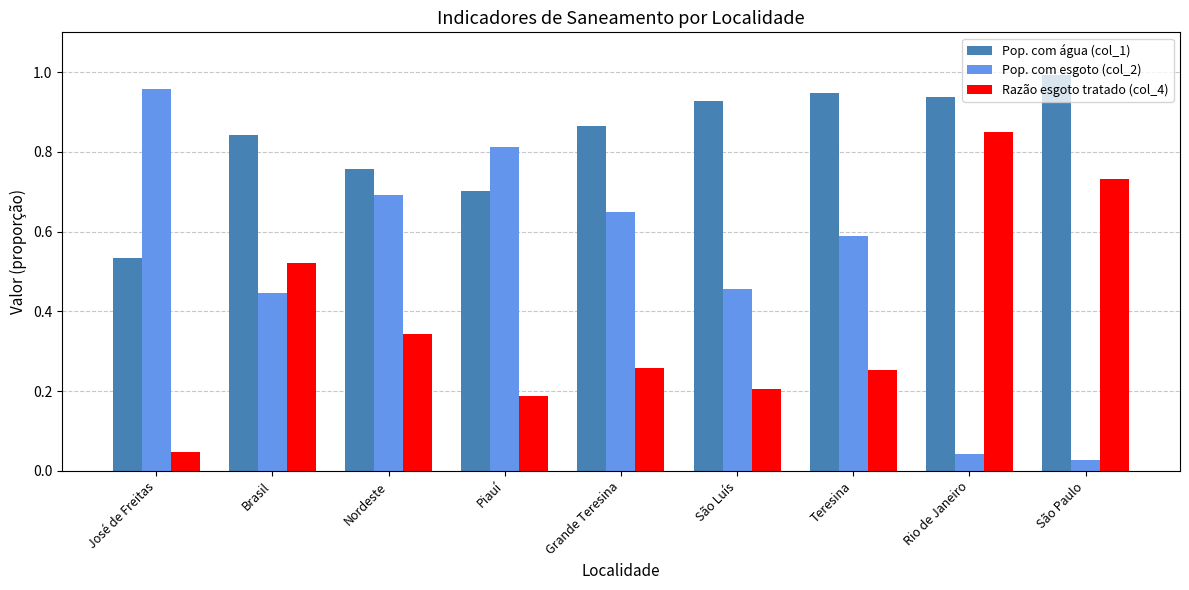

Rank the series at São Paulo from highest to lowest value.

Pop. com água (col_1), Razão esgoto tratado (col_4), Pop. com esgoto (col_2)